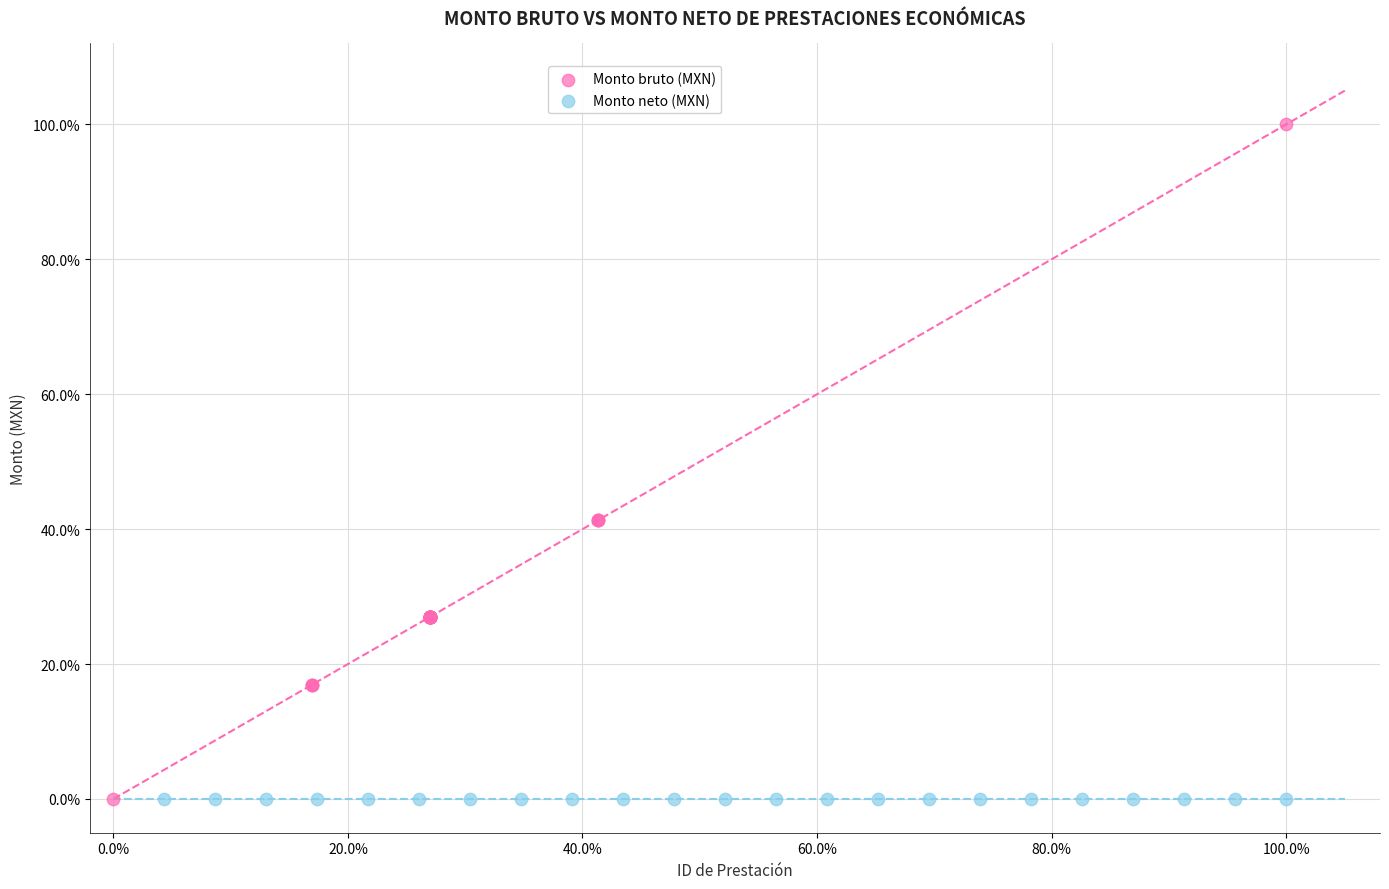

Which series contains the highest Y value?

Monto bruto (MXN)